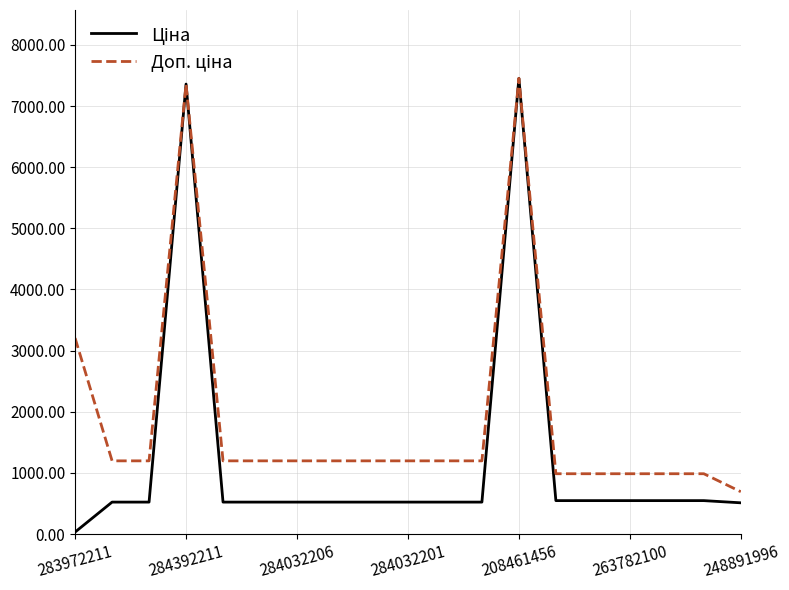

How many lines are shown in the chart?

2